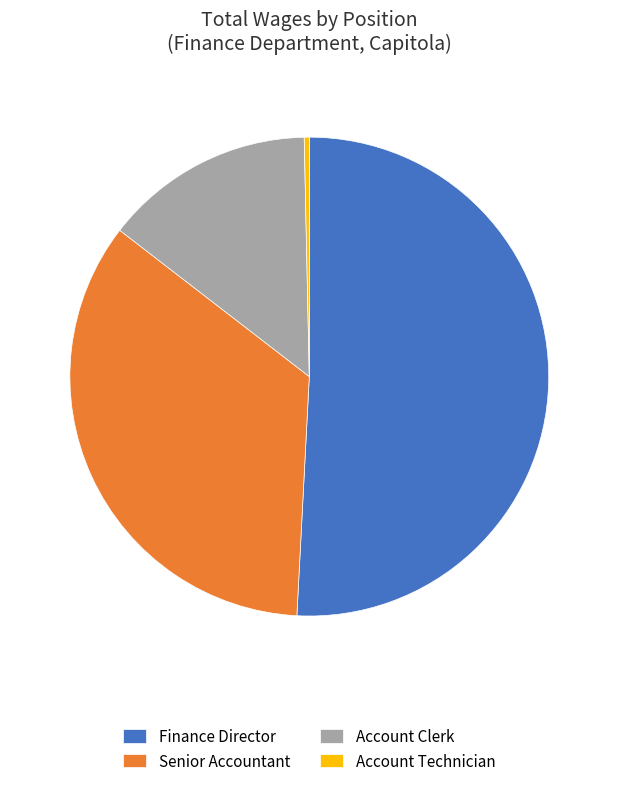

What is the smallest slice in the pie chart?

Account Technician